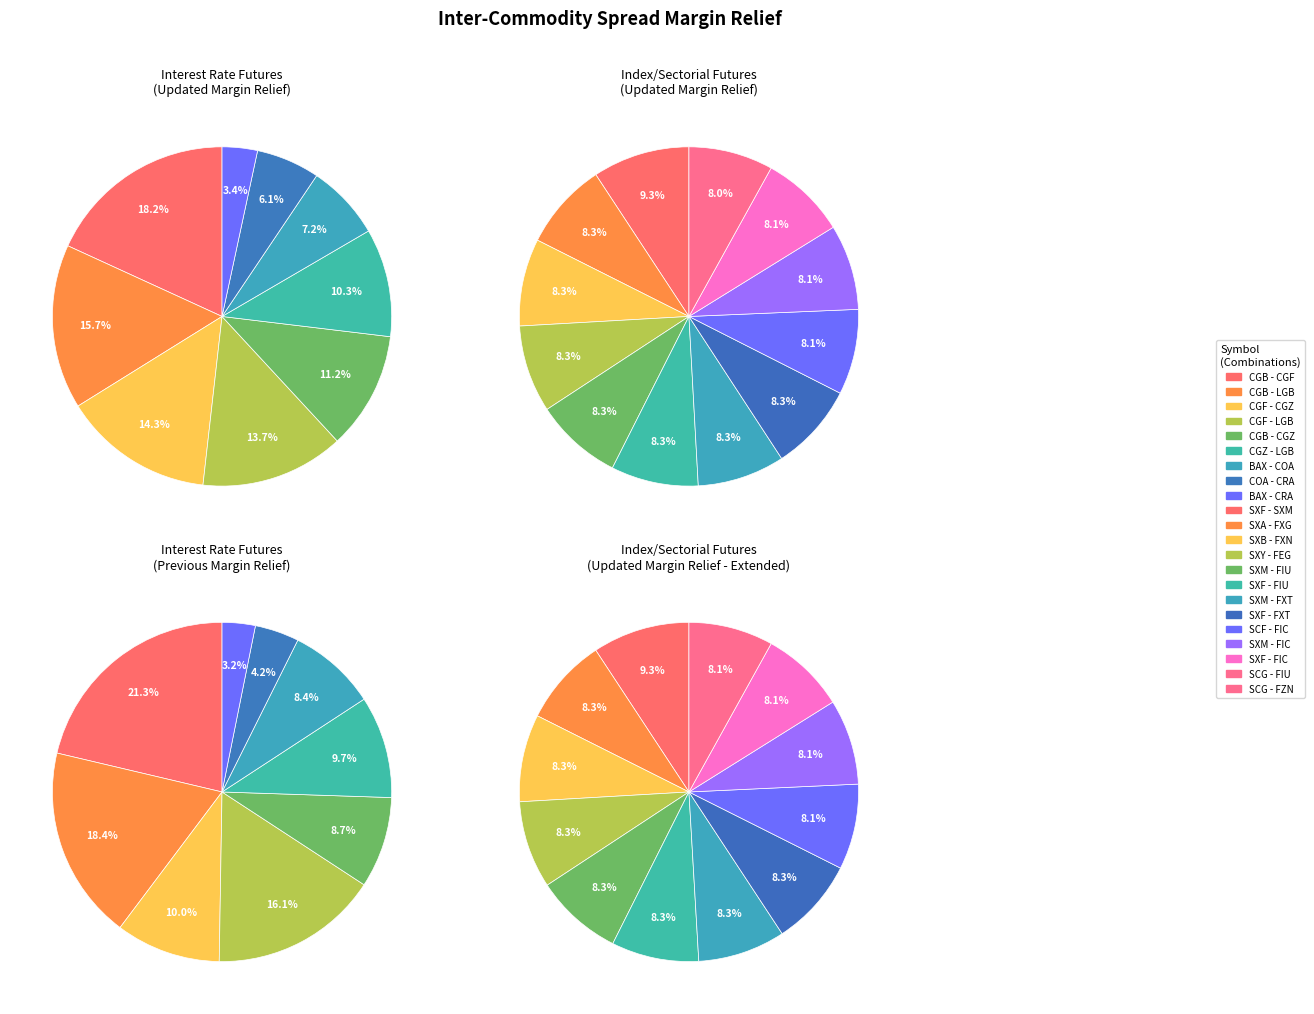

How many segments does this pie chart have?

9